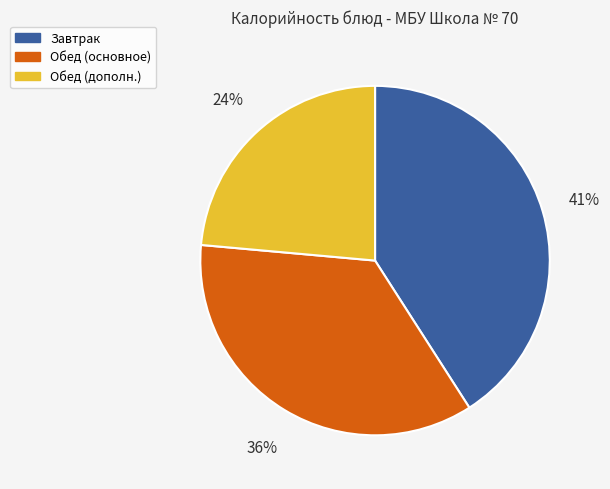

To the nearest percent, what is the difference between the largest and smallest slice percentages?

17%